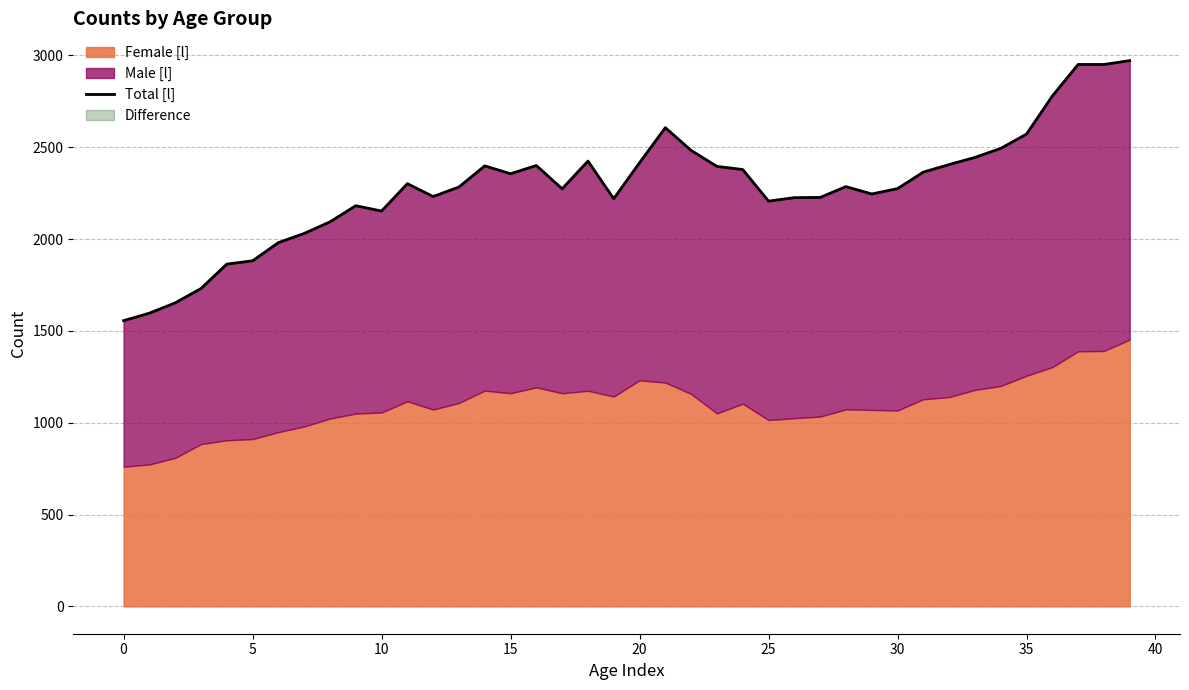

What is the difference between the values at 28 and 25?

79